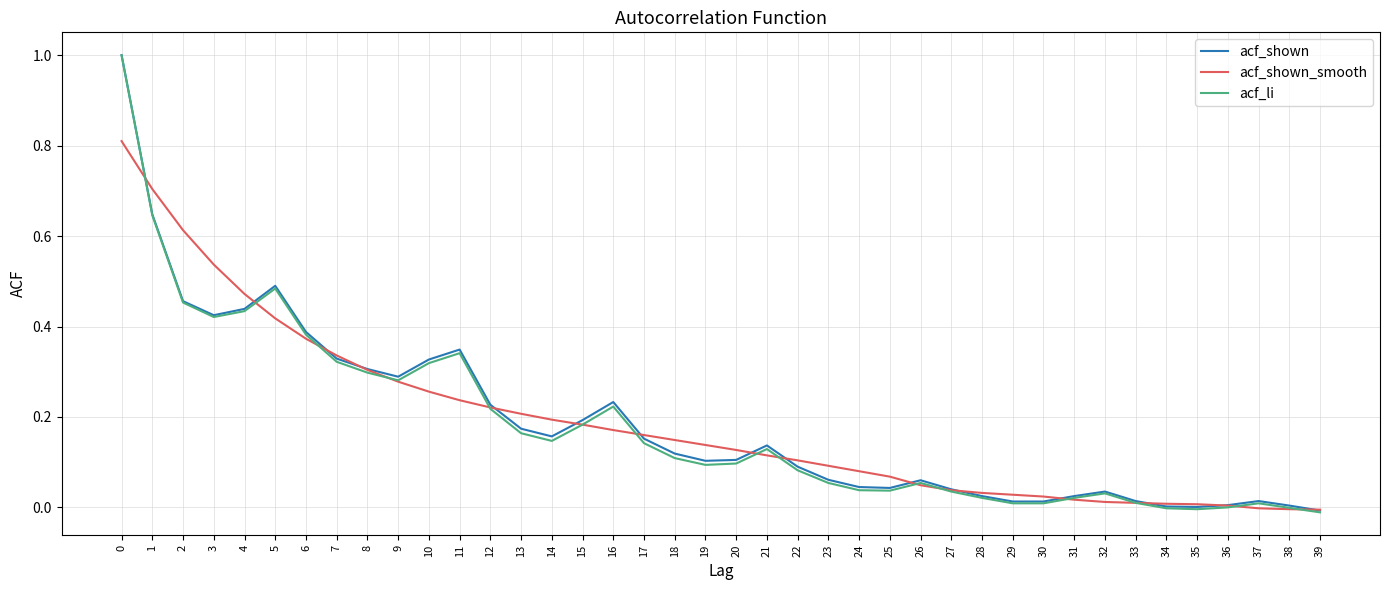

What is the greatest value displayed?

1.0